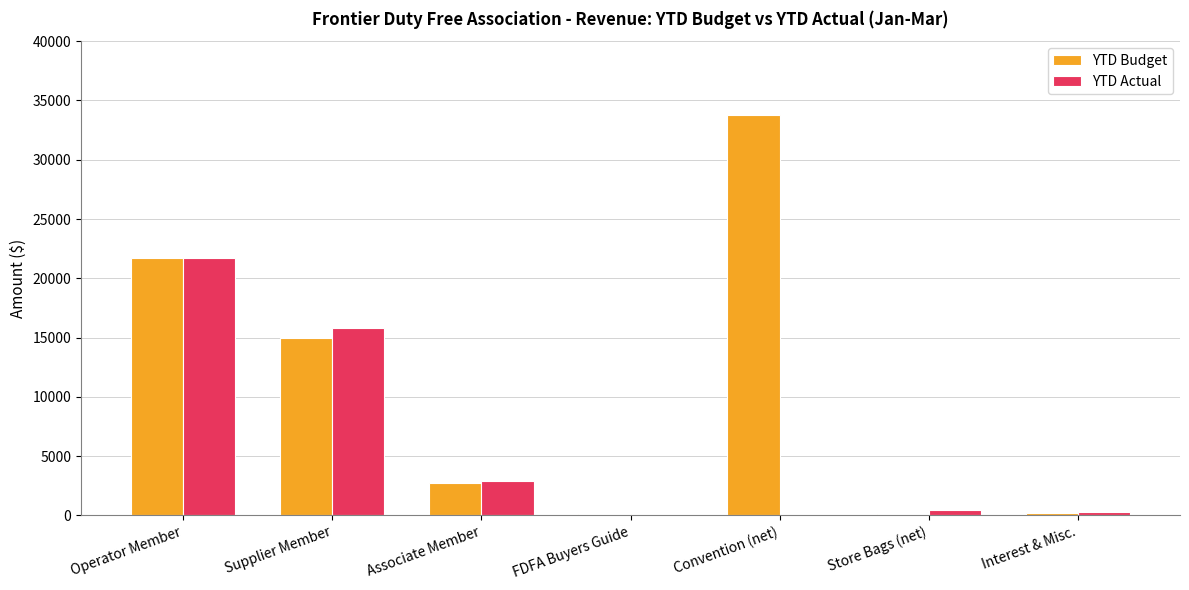

What are all the series names shown in the legend?

YTD Budget, YTD Actual